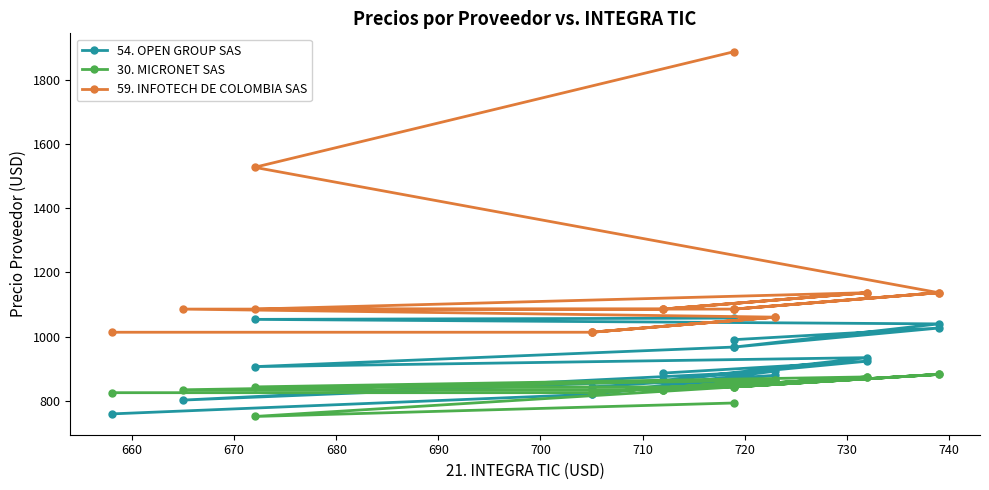

Read the 59. INFOTECH DE COLOMBIA SAS value at 730.

1086